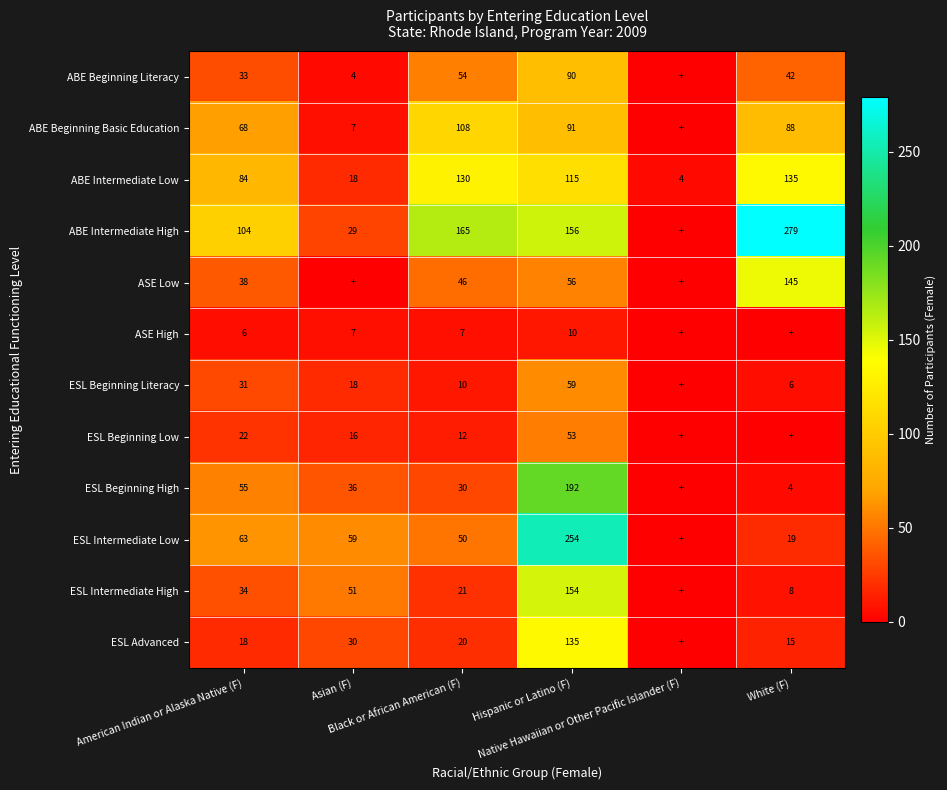

Count the number of data series in this chart.

12